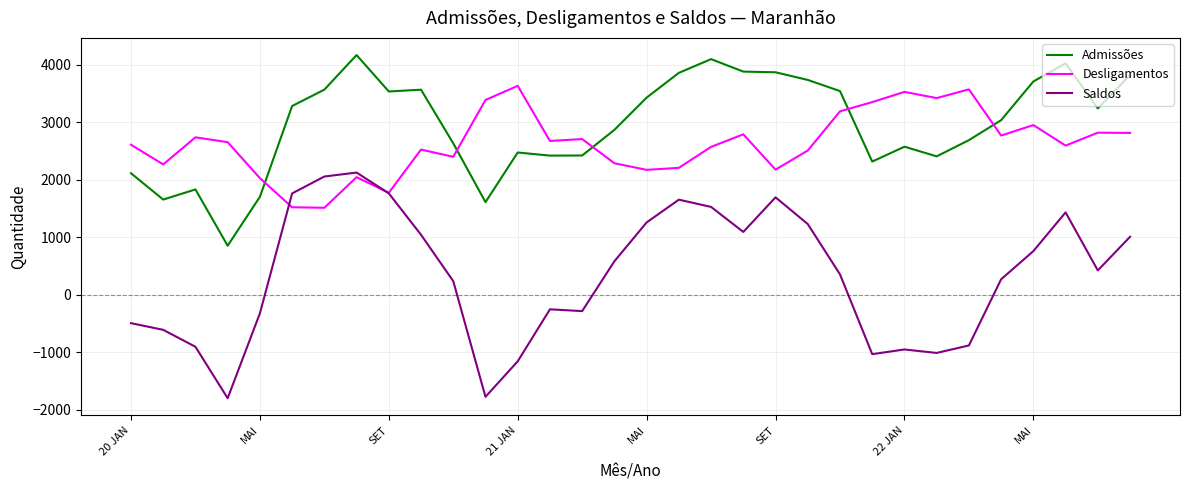

What is the difference between the second highest and minimum values in the Admissões series?

3247